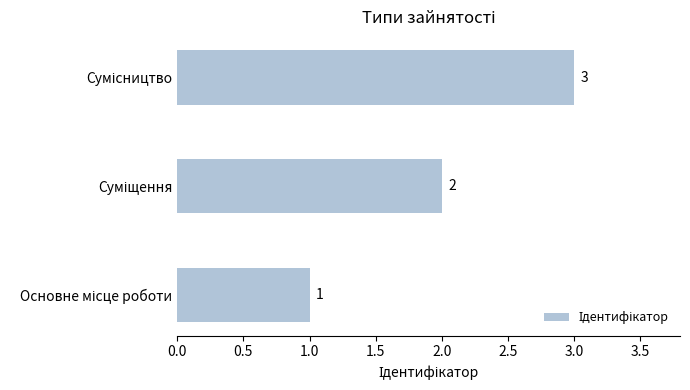

Does the chart contain any negative values?

No